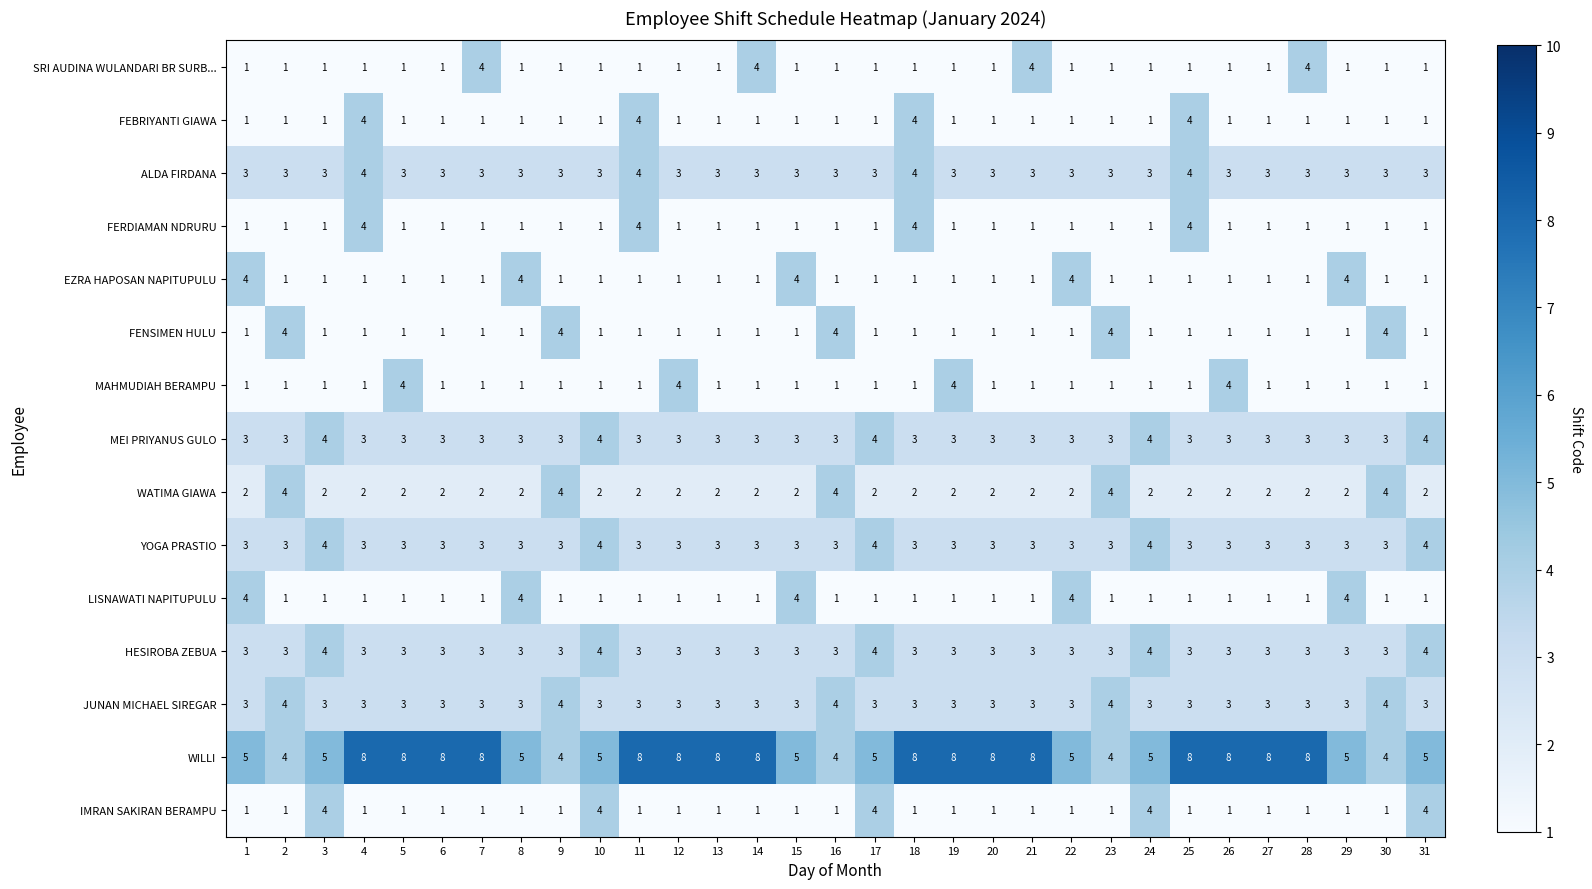

What is the greatest value displayed?

8